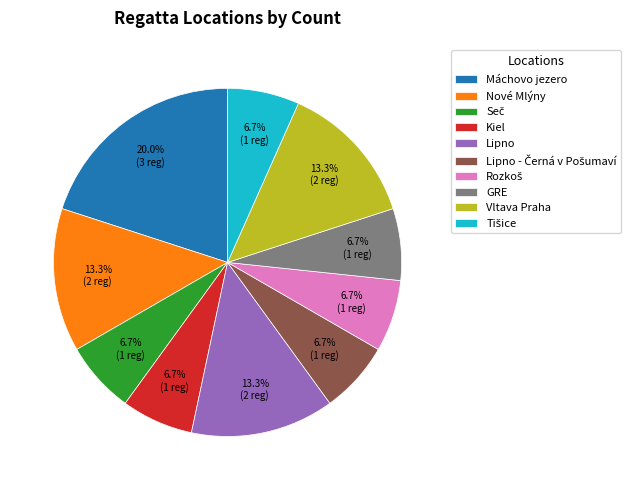

Count the number of slices in the pie.

10